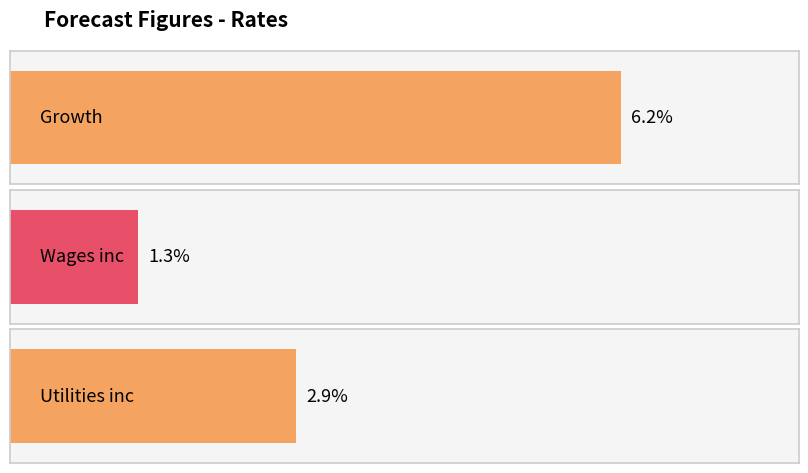

List the labels in order of value, smallest first.

Wages inc, Utilities inc, Growth